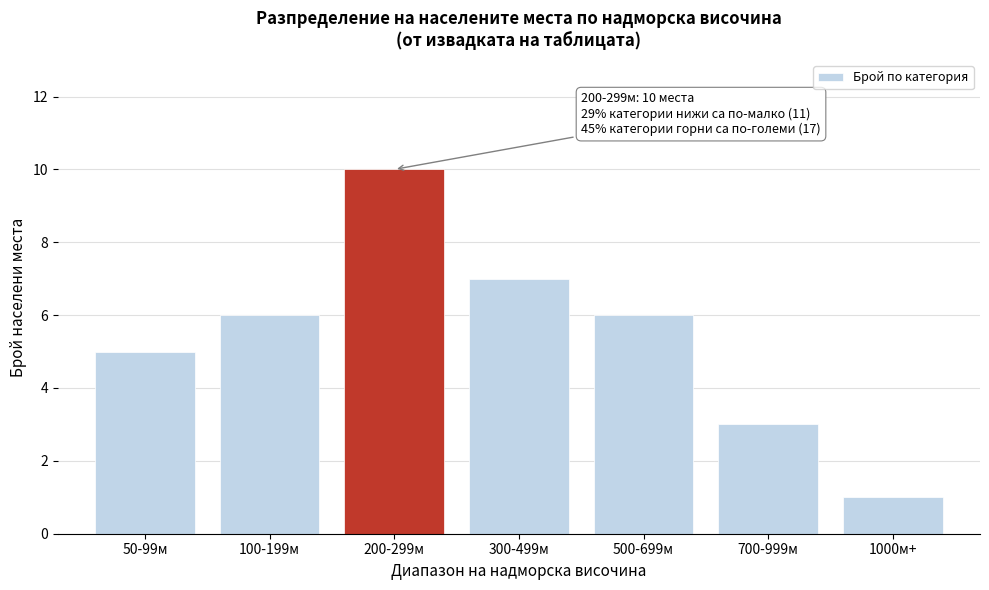

Reading left to right, extract all data points from this chart.

50-99м=5	100-199м=6	200-299м=10	300-499м=7	500-699м=6	700-999м=3	1000м+=1